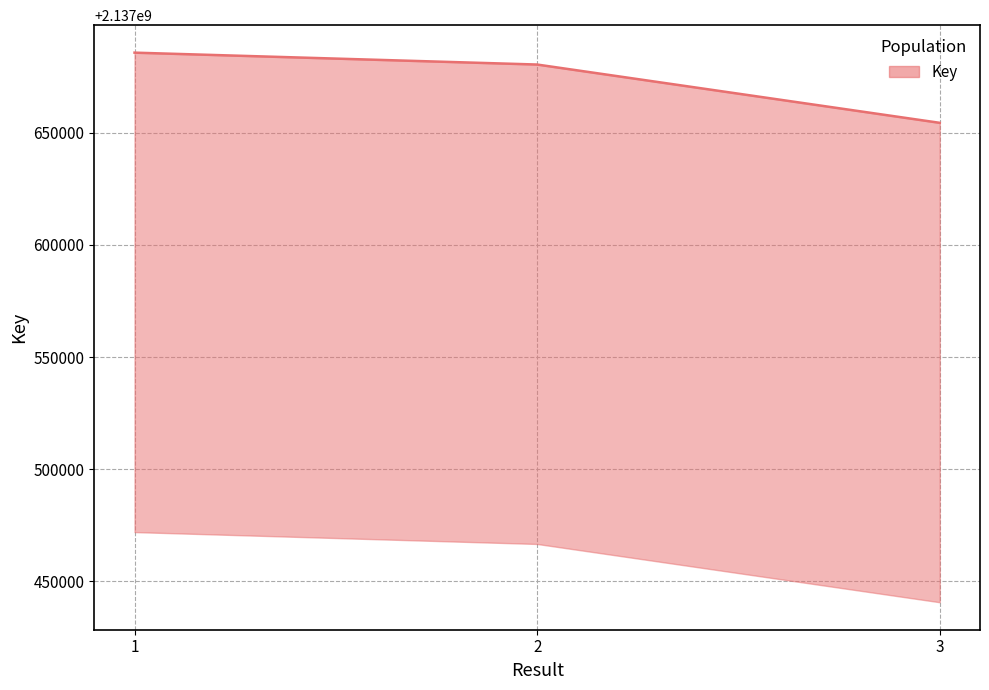

Where does the data first go above 2137680451?

1